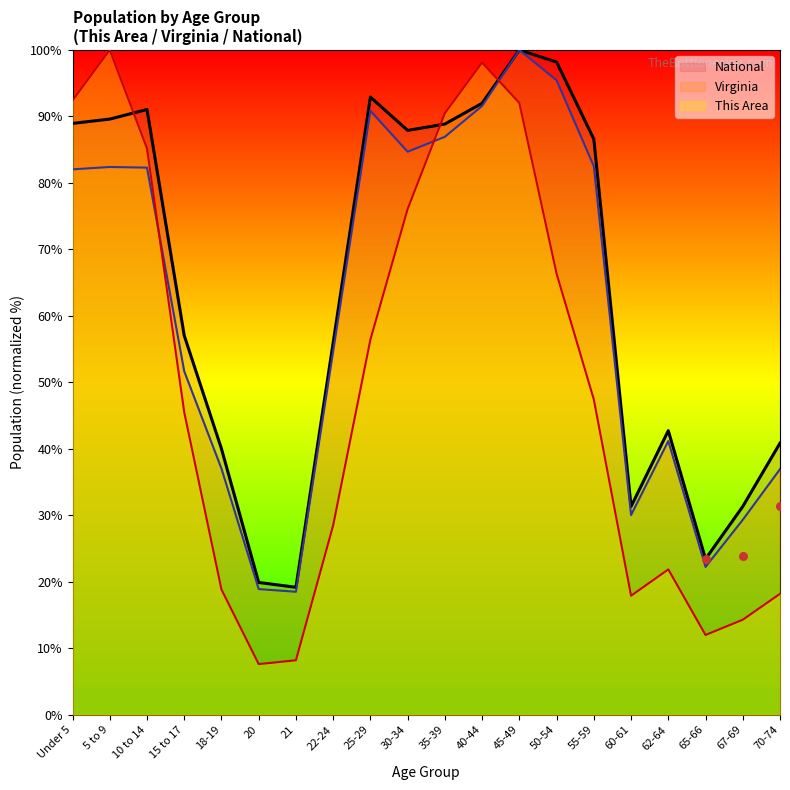

Which series reaches the maximum Y coordinate?

This Area